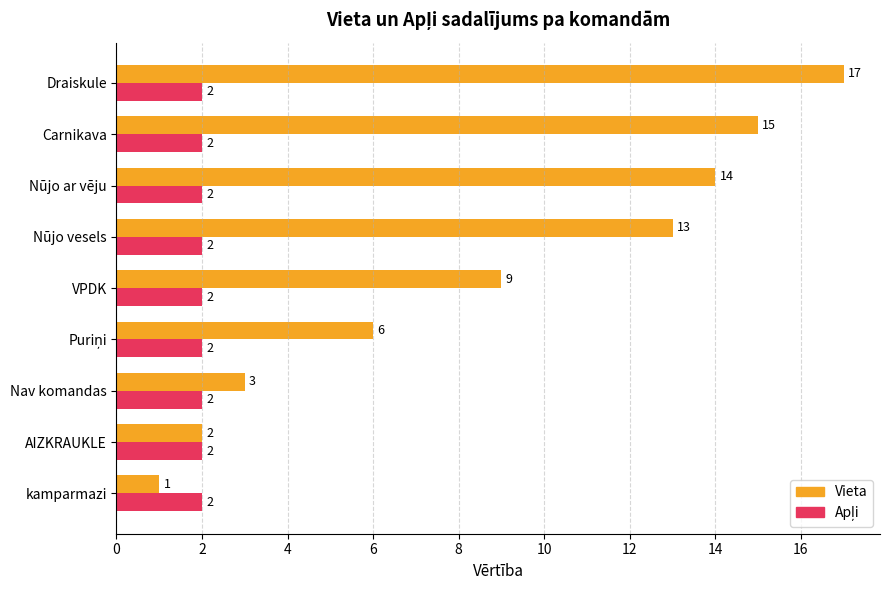

What is the difference between the maximum and minimum values in the Vieta series?

16